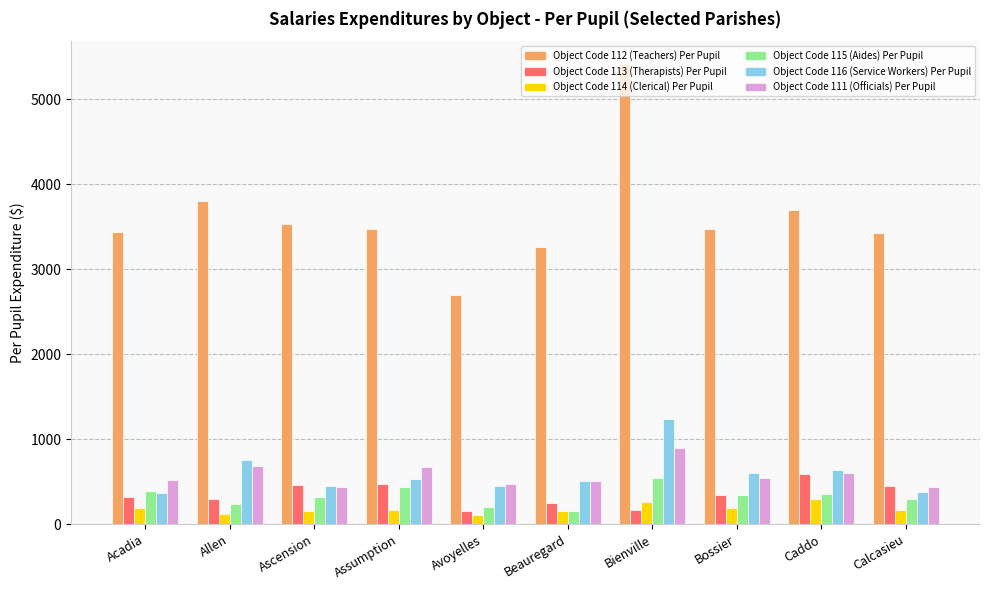

Is it true that Object Code 111 (Officials) Per Pupil equals 1016.9 at Caddo?

False